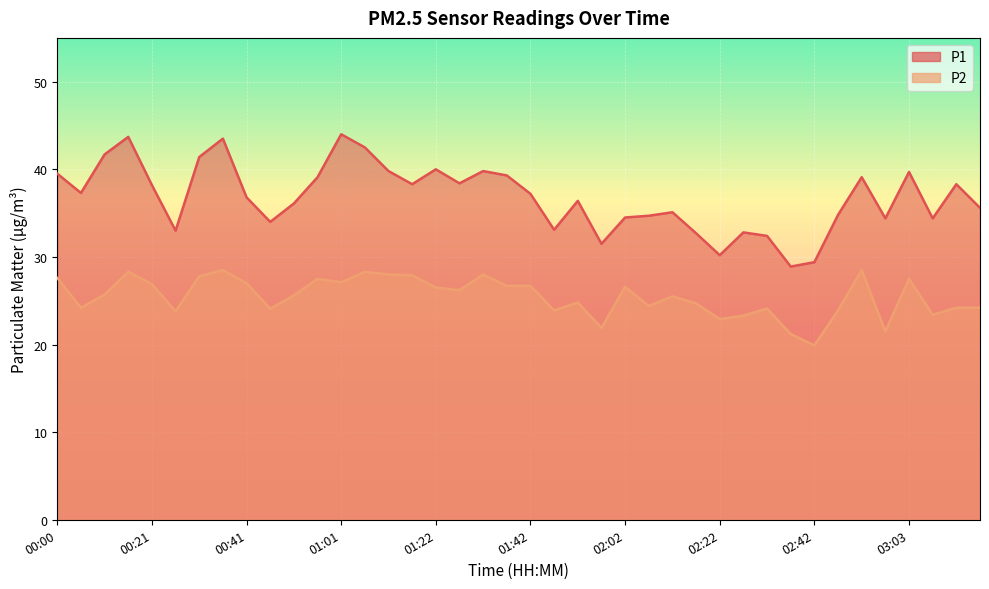

Reading left to right, what are all the values shown in this chart?

P1: 00:00=39.5	00:06=37.3	00:11=41.7	00:16=43.7	00:21=38.2	00:26=33.0	00:31=41.4	00:36=43.5	00:41=36.8	00:46=34.0	00:51=36.1	00:56=39.1	01:01=44.0	01:06=42.5	01:11=39.8	01:16=38.3	01:22=40.0	01:27=38.4	01:32=39.8	01:37=39.3	01:42=37.2	01:47=33.1	01:52=36.4	01:57=31.5	02:02=34.5	02:07=34.7	02:12=35.1	02:17=32.7	02:22=30.2	02:27=32.8	02:32=32.4	02:37=28.9	02:42=29.4	02:48=34.8	02:53=39.1	02:58=34.4	03:03=39.7	03:08=34.4	03:13=38.3	03:18=35.6
P2: 00:00=27.6	00:06=24.2	00:11=25.7	00:16=28.3	00:21=26.9	00:26=23.8	00:31=27.8	00:36=28.5	00:41=27.0	00:46=24.1	00:51=25.6	00:56=27.5	01:01=27.1	01:06=28.3	01:11=28.0	01:16=27.9	01:22=26.5	01:27=26.2	01:32=28.0	01:37=26.7	01:42=26.7	01:47=23.9	01:52=24.8	01:57=21.9	02:02=26.6	02:07=24.4	02:12=25.5	02:17=24.7	02:22=22.9	02:27=23.3	02:32=24.1	02:37=21.2	02:42=19.9	02:48=23.9	02:53=28.5	02:58=21.5	03:03=27.5	03:08=23.4	03:13=24.2	03:18=24.2